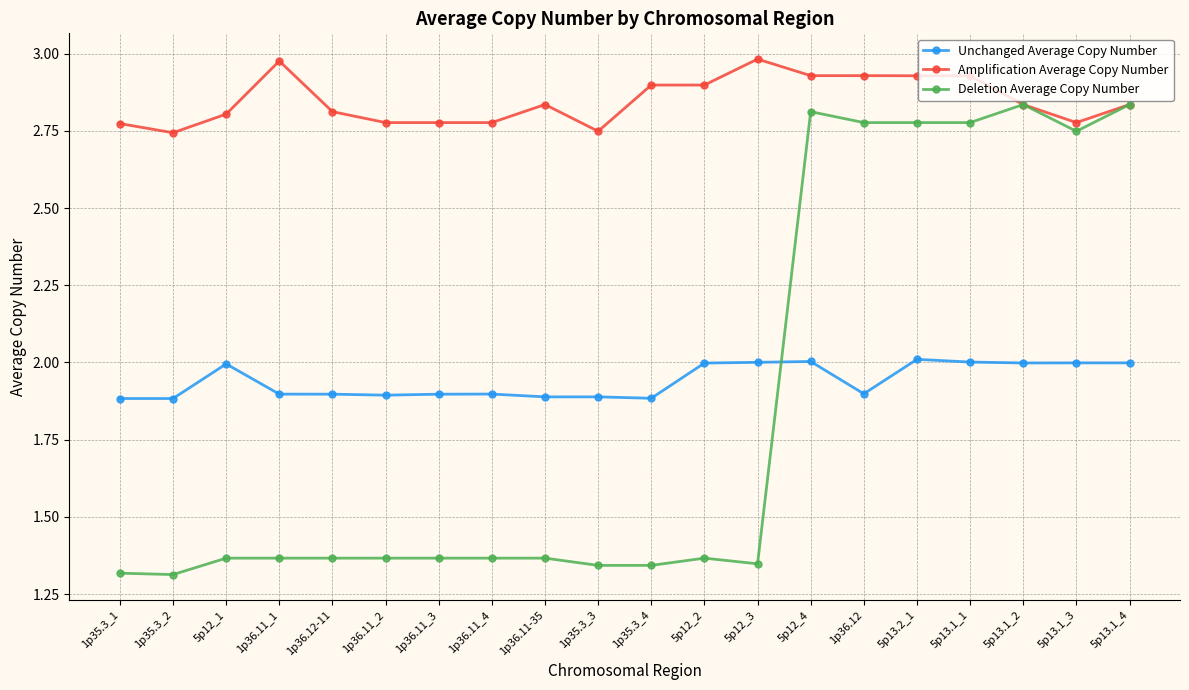

Which series has the largest total across all categories?

Amplification Average Copy Number